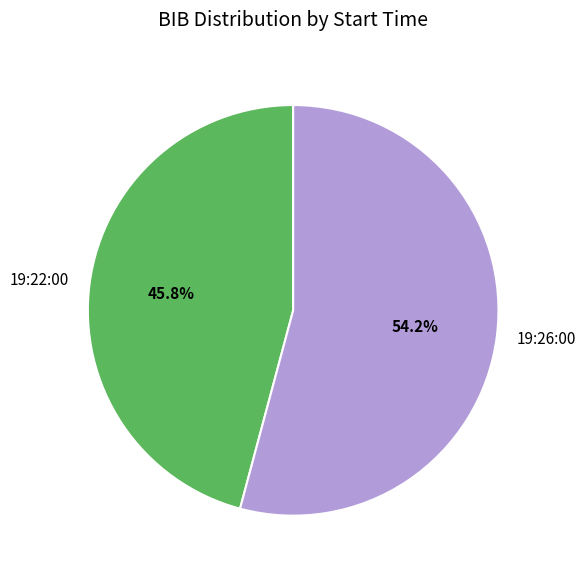

To the nearest percent, what is the difference between the largest and smallest slice percentages?

8%